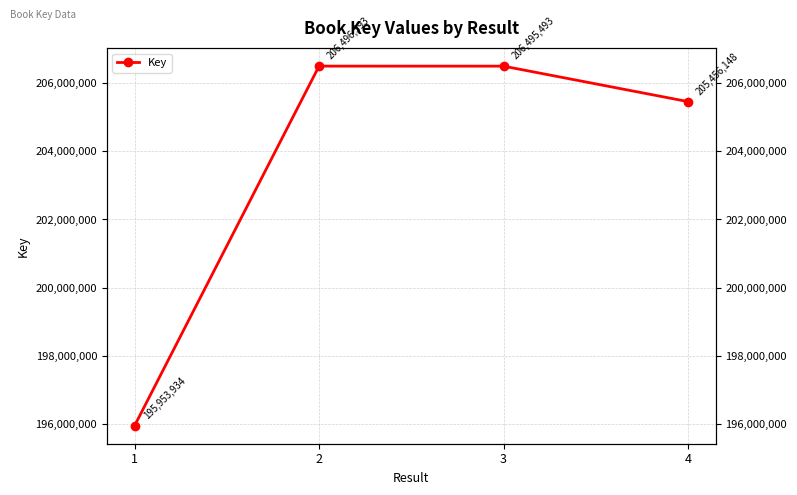

Is it true that the value at 2 is 294986176?

False